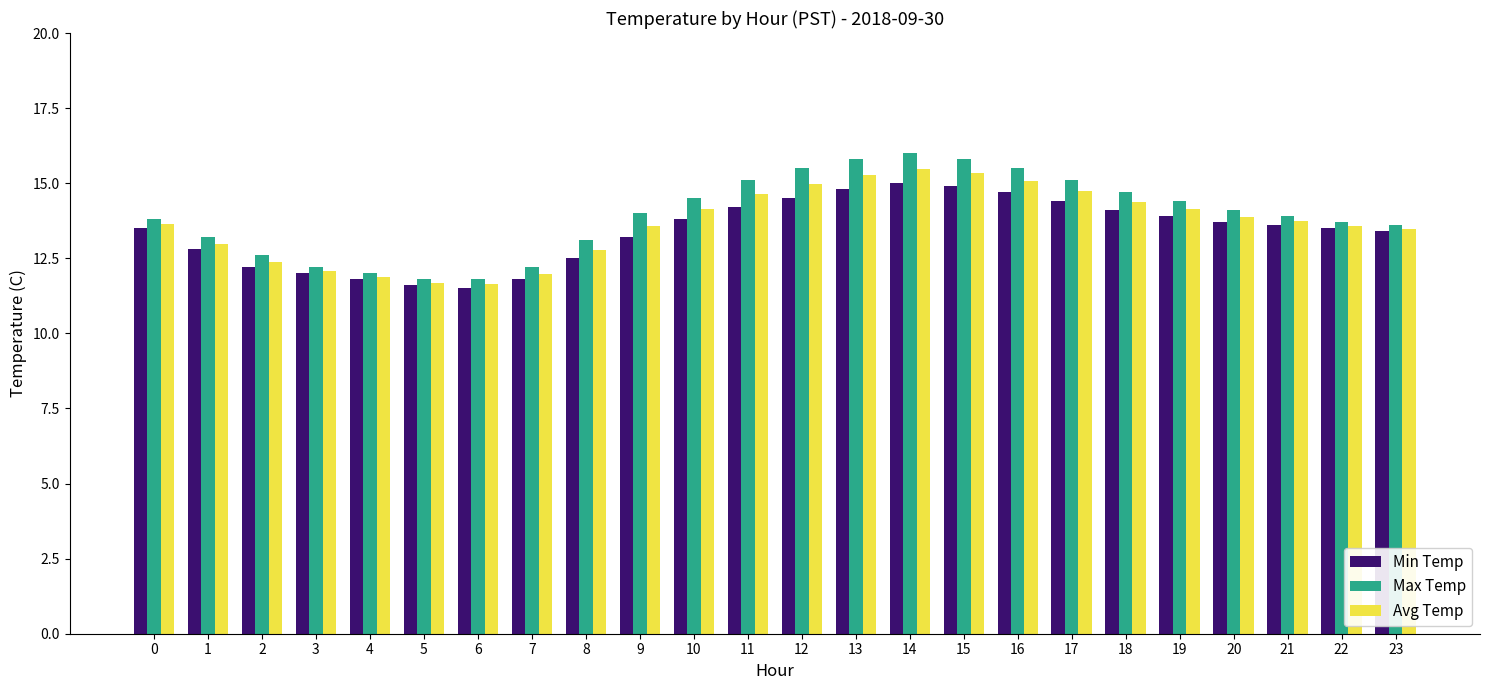

What is the greatest value displayed?

16.0